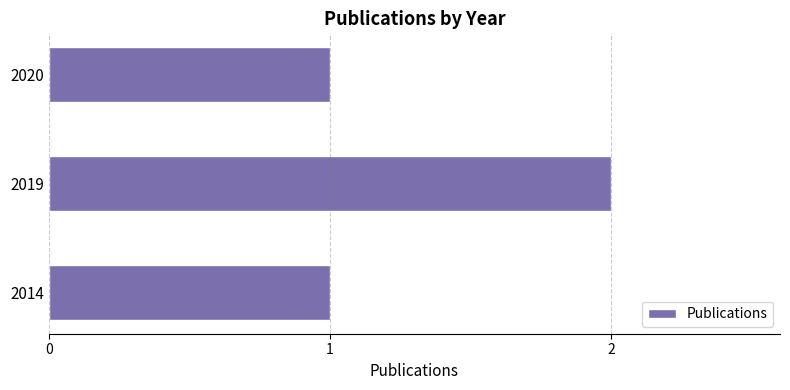

What is the sum of all values?

4